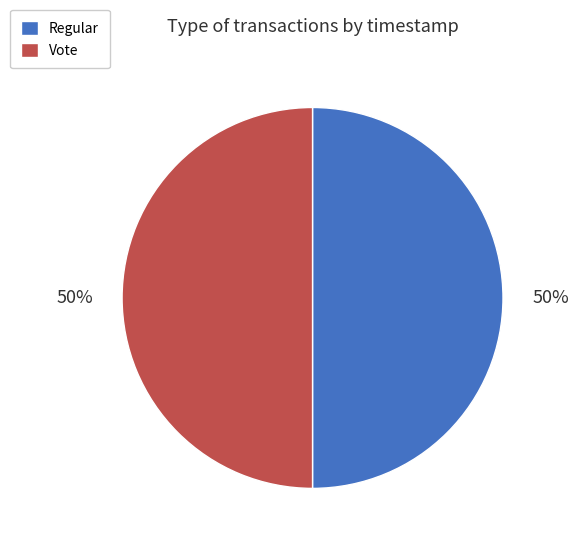

What is the ratio of the value at Vote to the value at Regular?

1.0